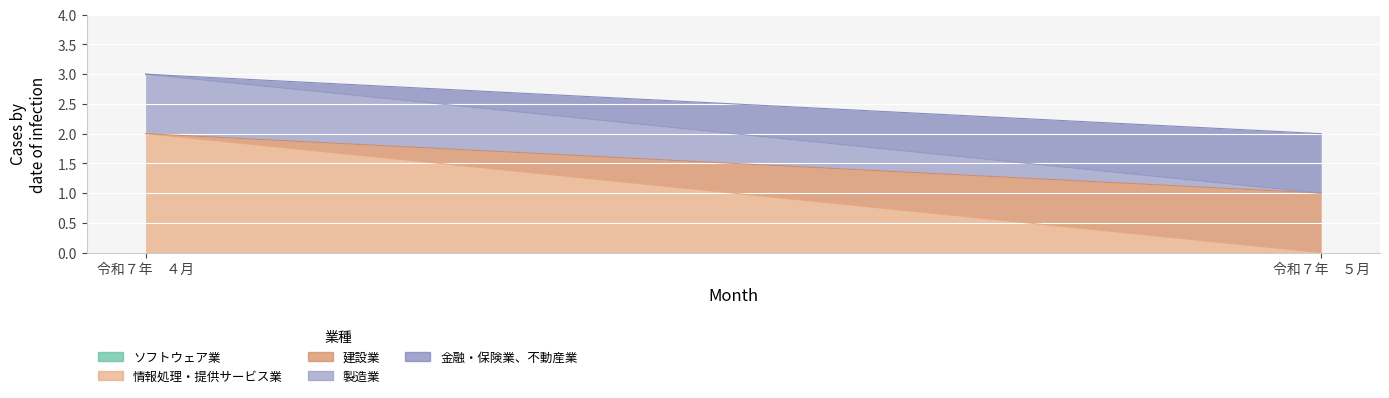

At which category is the sum across all series the highest?

令和７年　４月